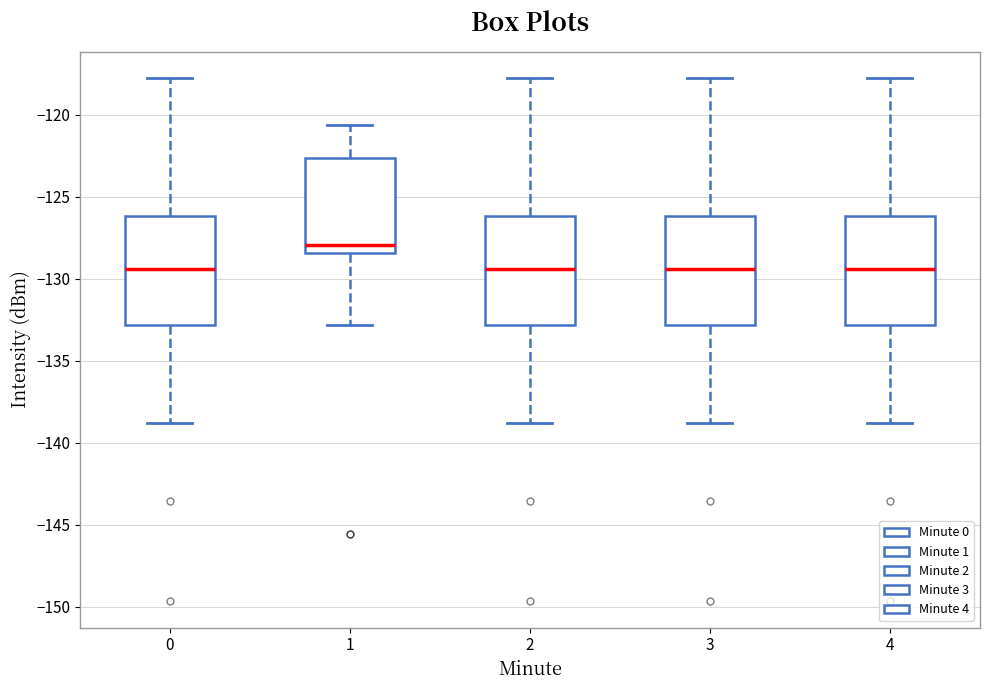

Which box's median line is the highest?

1